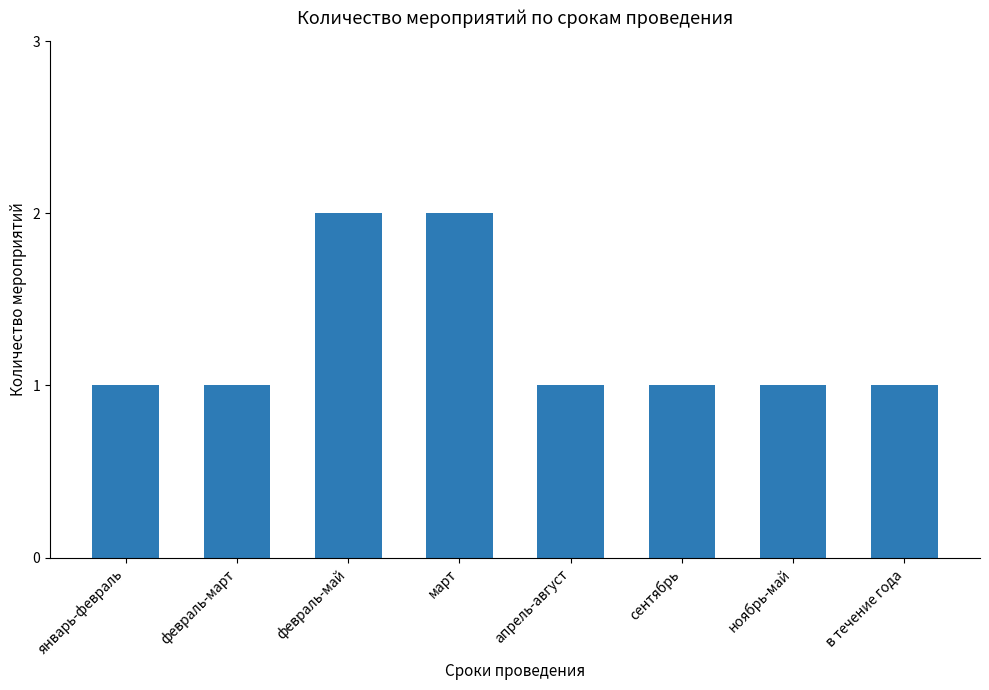

What is the label of the 2nd bar from the right?

ноябрь-май